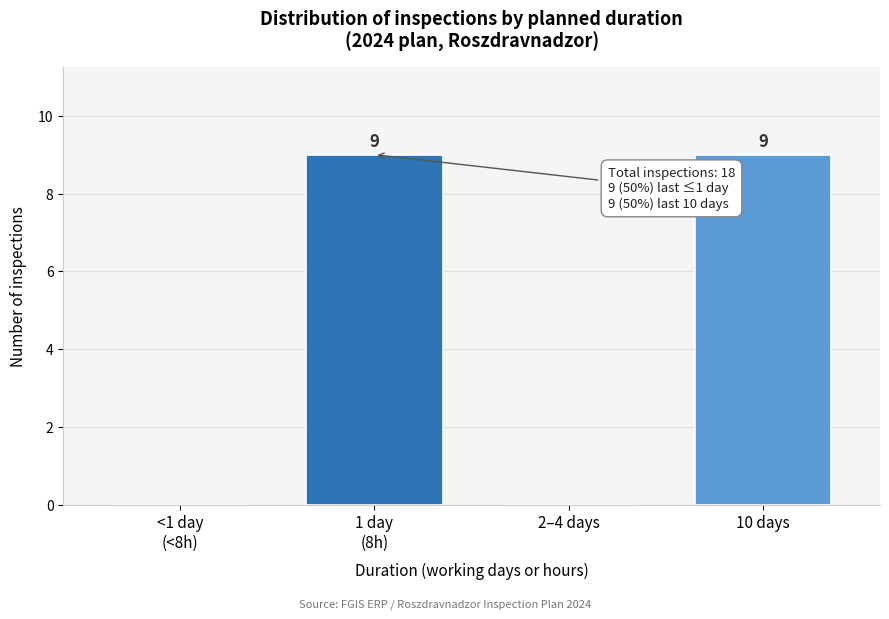

True or false: the data shows 16 at 10 days.

False